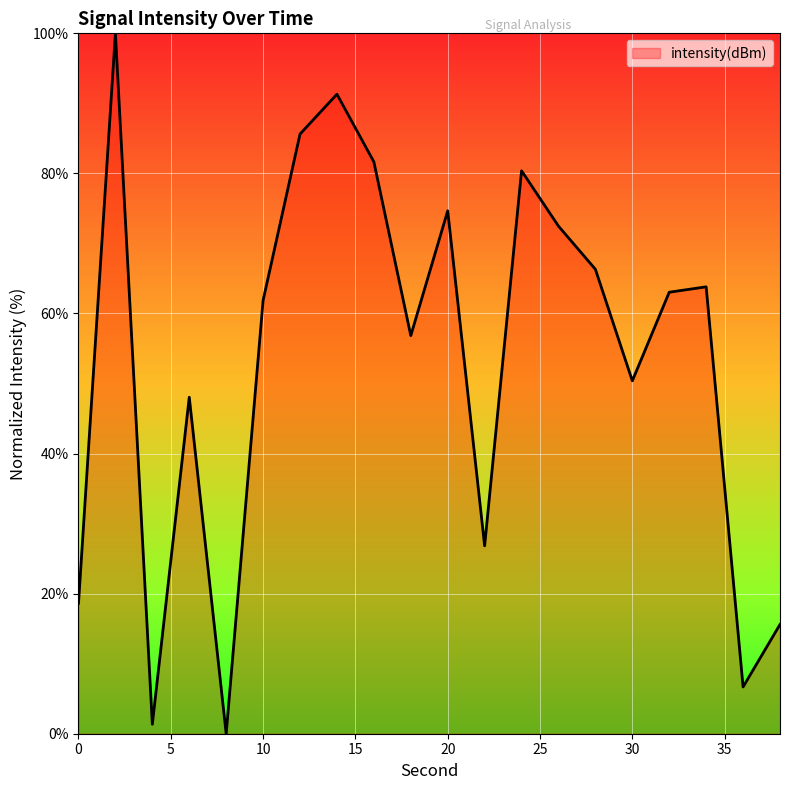

What is the greatest value displayed?

100.0